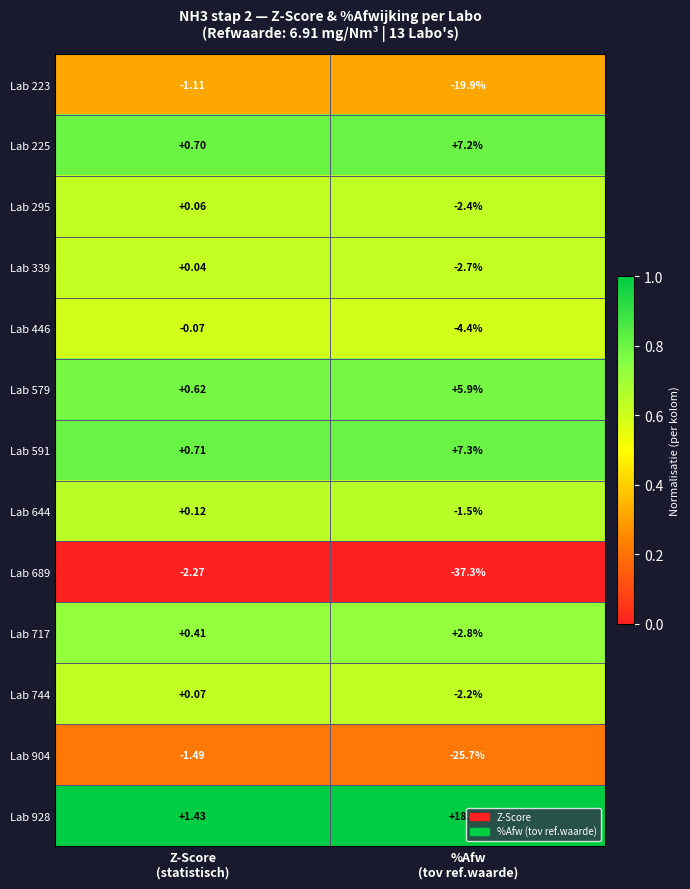

At which category is the sum across all series the highest?

Z-Score
(statistisch)